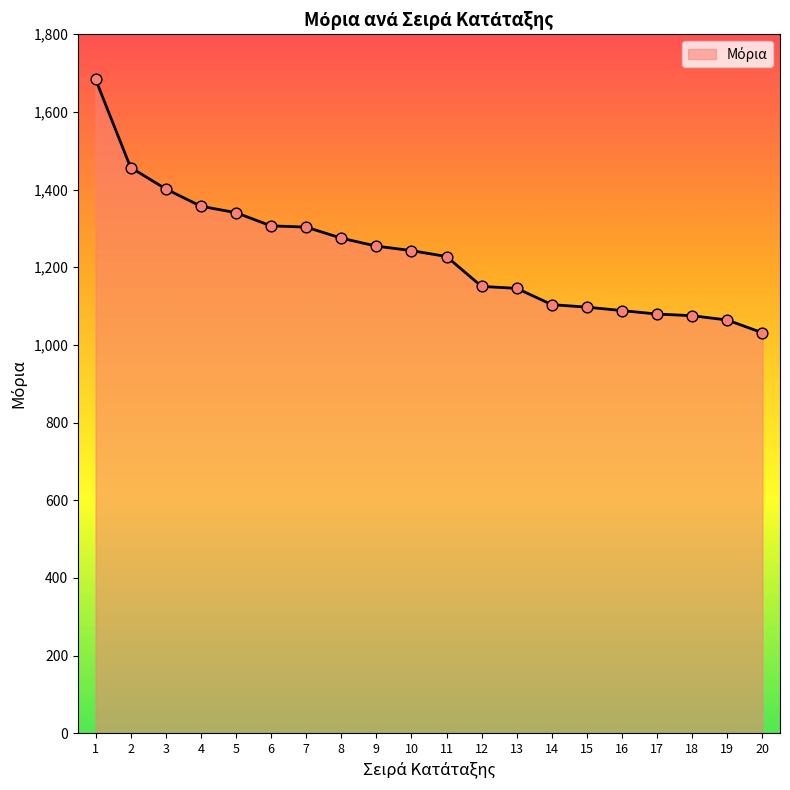

What is the change in value from 4 to 12?

-206.5